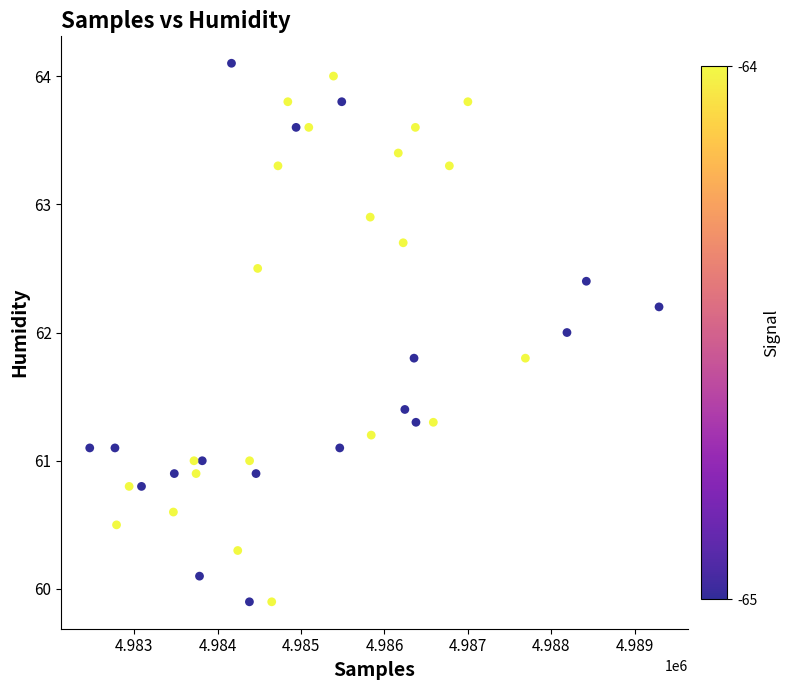

What is the range of X values (max minus min)?

6820.0